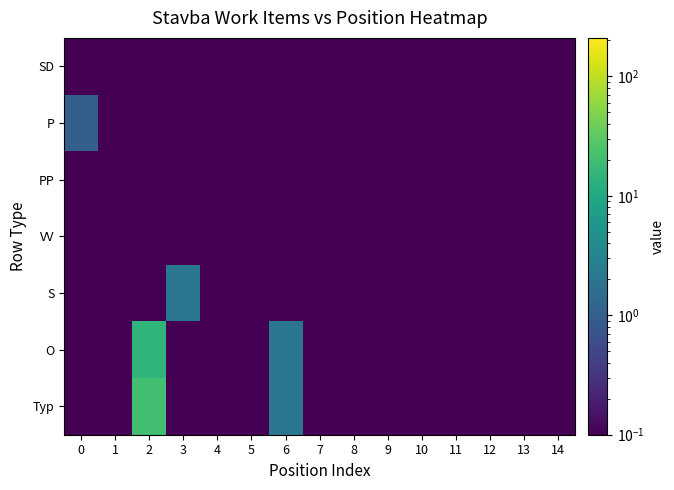

What is the minimum value shown in the chart?

0.1